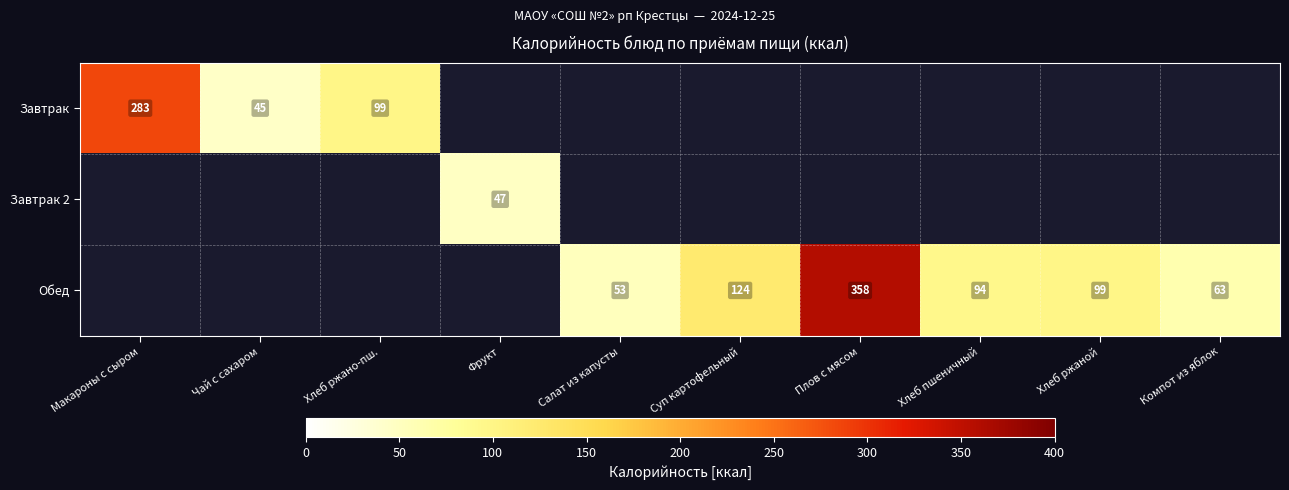

What is the greatest value displayed?

358.0